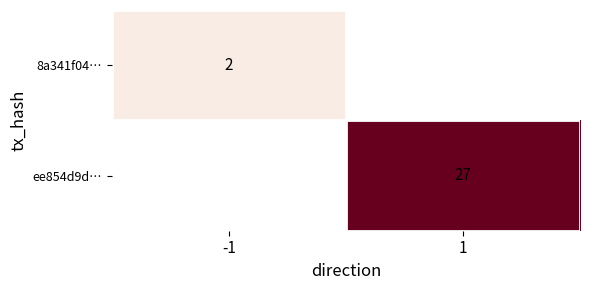

True or false: ee854d9d… has a value of 39 at 1.

False